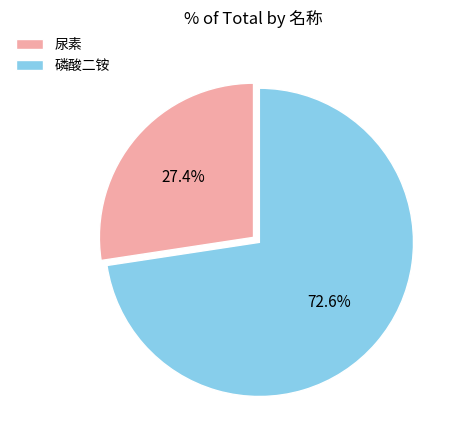

Approximately how many times larger is the value at 尿素 compared to 磷酸二铵?

0.4